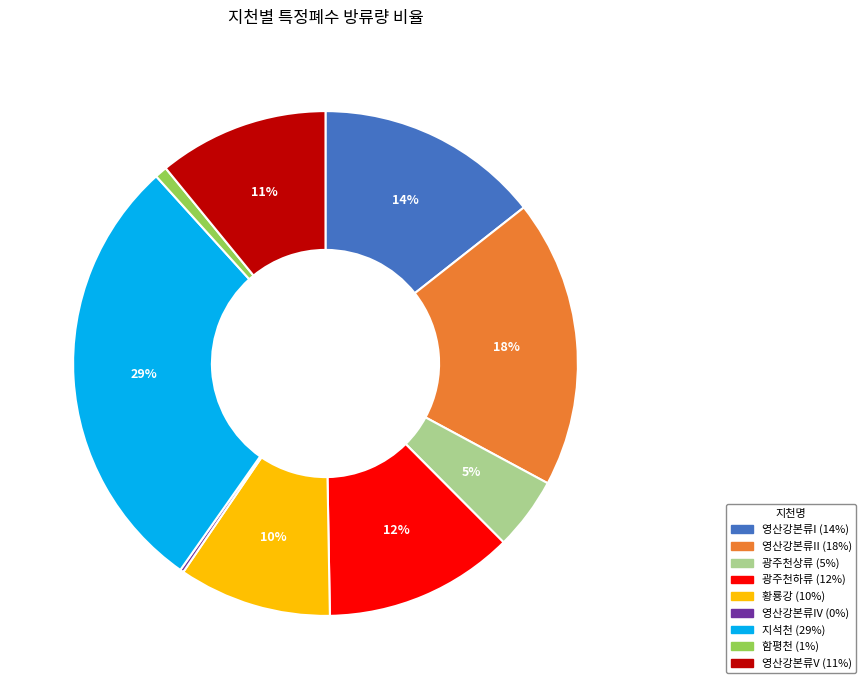

Is there any slice that represents more than half of the pie?

No